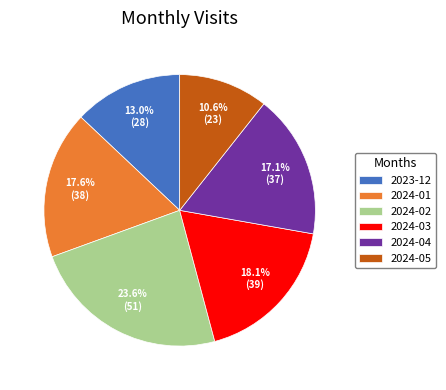

Which category has the smallest portion of the pie?

2024-05